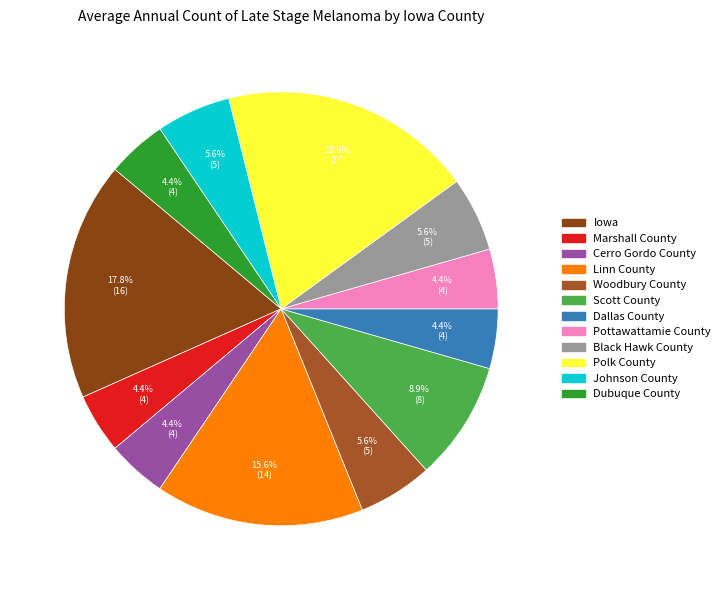

How many slices are in this pie chart?

12